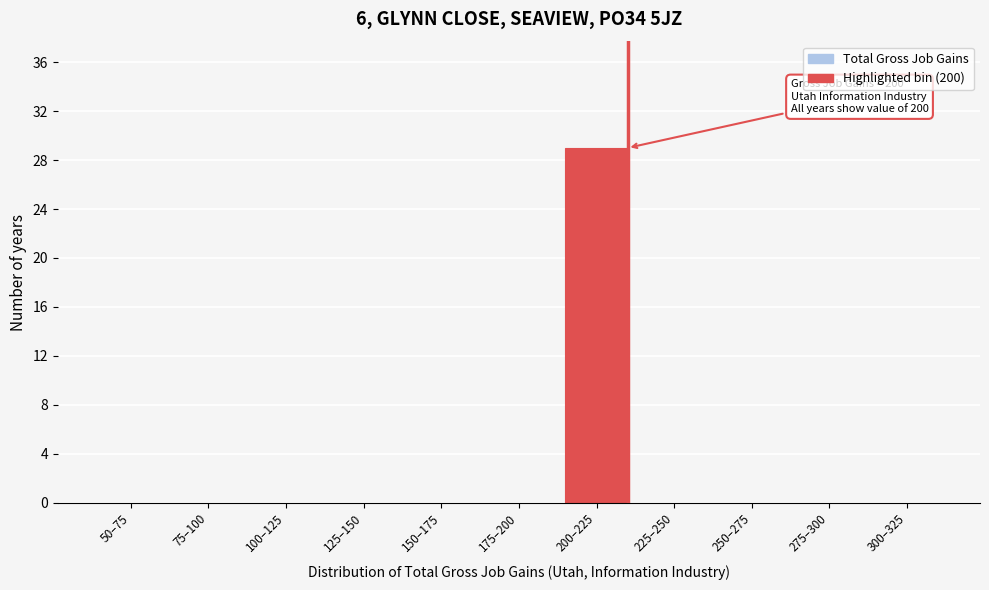

Reading right to left, extract all data points from this chart.

300–325=0	275–300=0	250–275=0	225–250=0	200–225=29	175–200=0	150–175=0	125–150=0	100–125=0	75–100=0	50–75=0